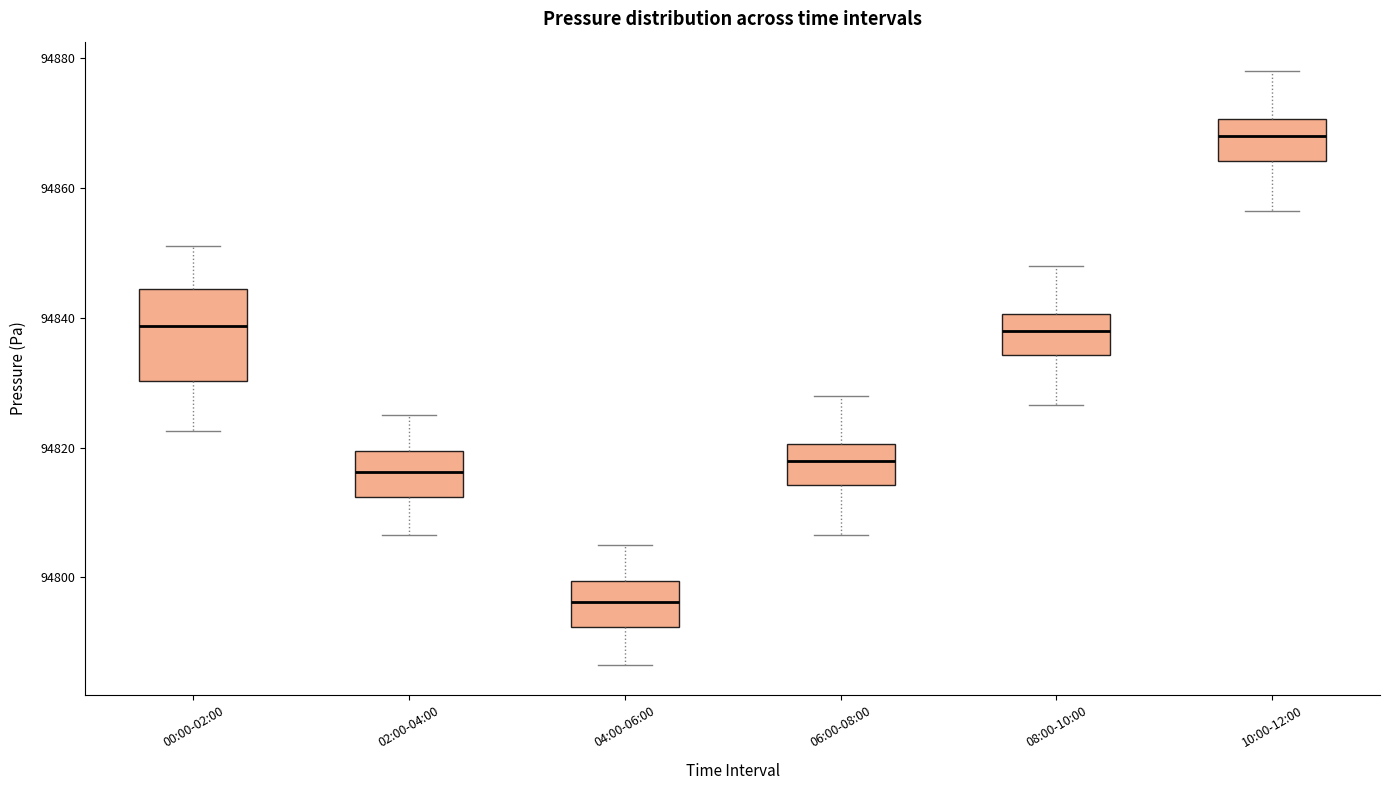

Which box has the highest median line?

10:00-12:00